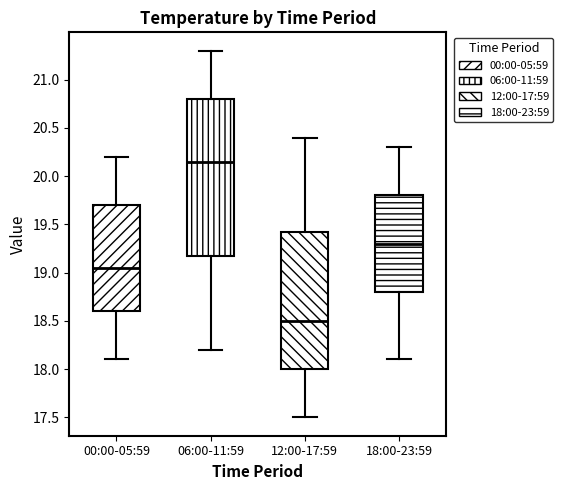

Where does the lower whisker of the box for 18:00-23:59 end on the y-axis? The values are not printed on the chart, so give them approximately, as read against the axis.

18.10